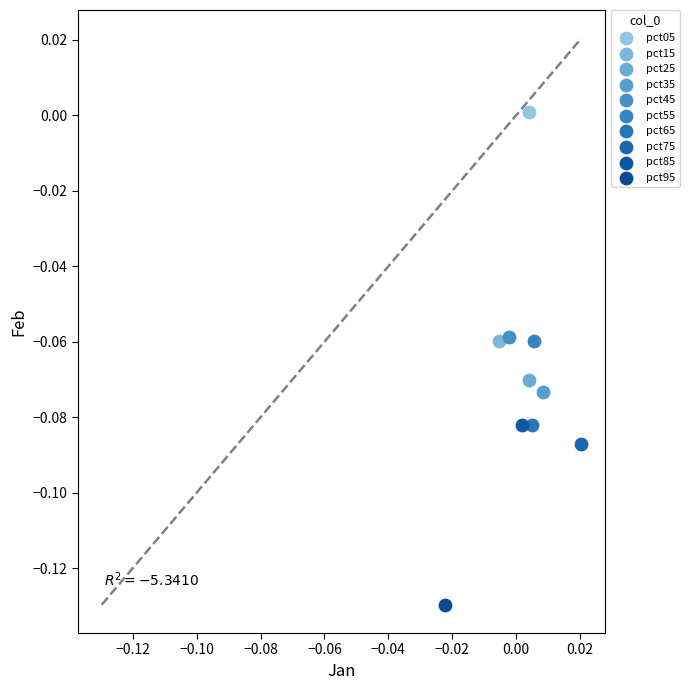

What are all the series names shown in the legend?

pct05, pct15, pct25, pct35, pct45, pct55, pct65, pct75, pct85, pct95